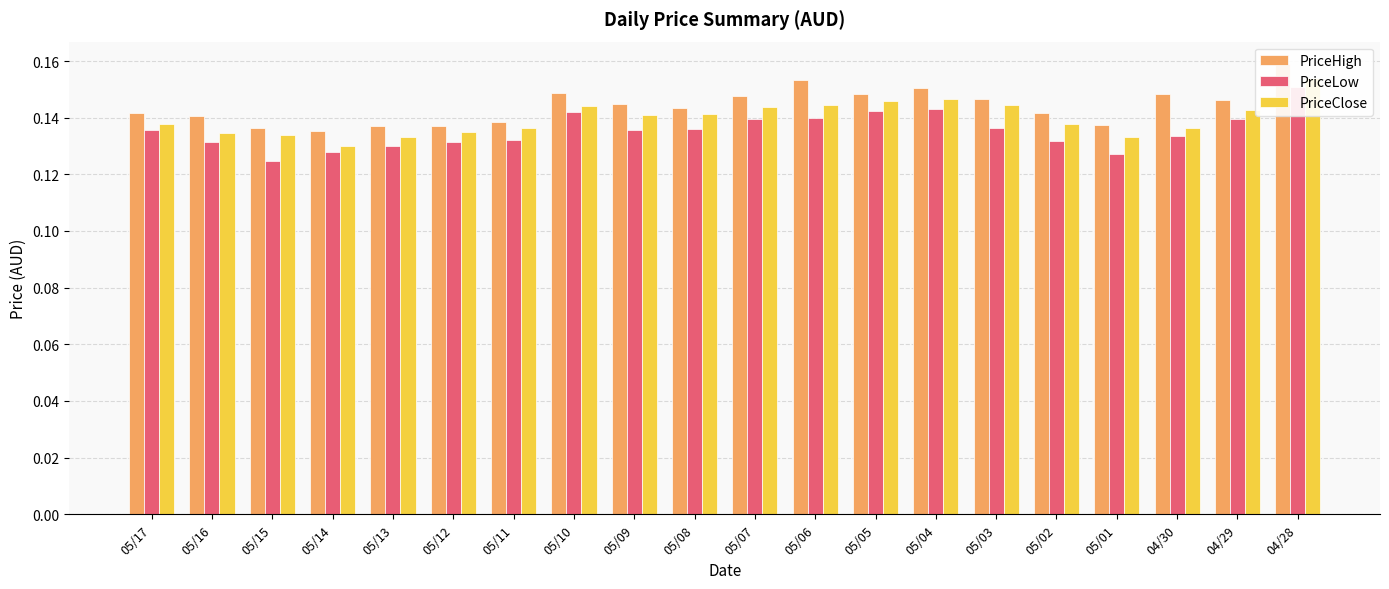

Reading left to right, transcribe all the data shown in this chart.

PriceHigh: 05/17=0.1	05/16=0.1	05/15=0.1	05/14=0.1	05/13=0.1	05/12=0.1	05/11=0.1	05/10=0.1	05/09=0.1	05/08=0.1	05/07=0.1	05/06=0.2	05/05=0.1	05/04=0.2	05/03=0.1	05/02=0.1	05/01=0.1	04/30=0.1	04/29=0.1	04/28=0.2
PriceLow: 05/17=0.1	05/16=0.1	05/15=0.1	05/14=0.1	05/13=0.1	05/12=0.1	05/11=0.1	05/10=0.1	05/09=0.1	05/08=0.1	05/07=0.1	05/06=0.1	05/05=0.1	05/04=0.1	05/03=0.1	05/02=0.1	05/01=0.1	04/30=0.1	04/29=0.1	04/28=0.2
PriceClose: 05/17=0.1	05/16=0.1	05/15=0.1	05/14=0.1	05/13=0.1	05/12=0.1	05/11=0.1	05/10=0.1	05/09=0.1	05/08=0.1	05/07=0.1	05/06=0.1	05/05=0.1	05/04=0.1	05/03=0.1	05/02=0.1	05/01=0.1	04/30=0.1	04/29=0.1	04/28=0.2